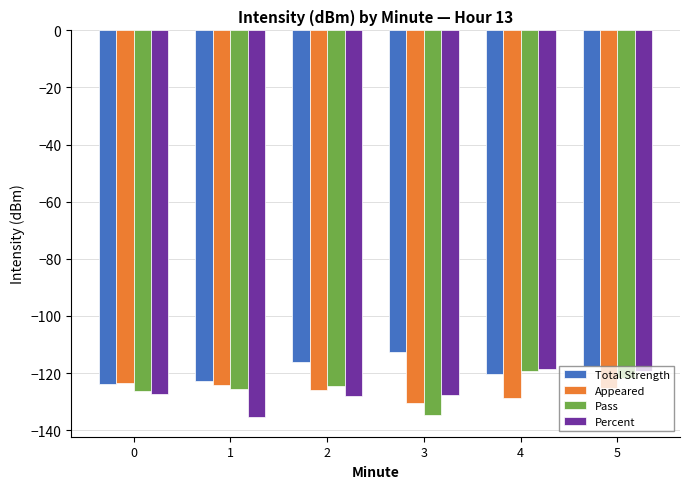

Does the chart contain stacked bars?

No